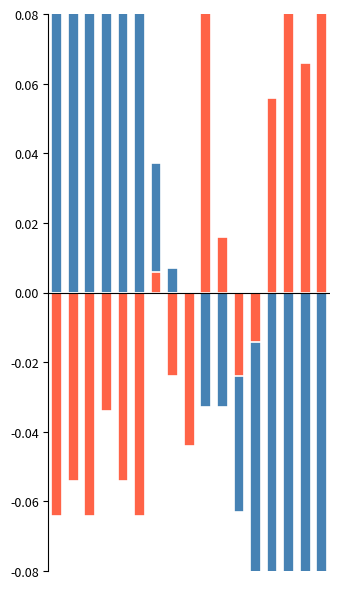

What are all the series names shown in the legend?

总分 (normalized positive), 四.(30分) (normalized negative)